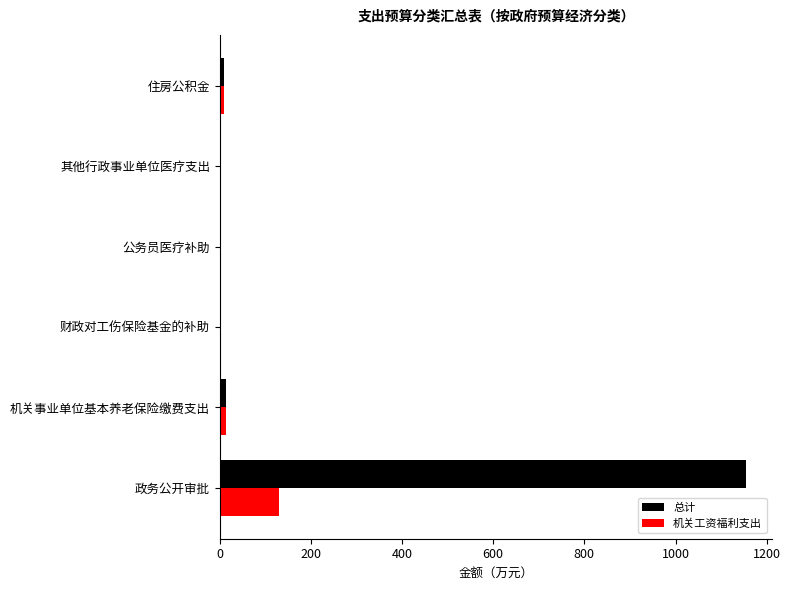

What is the sum of all 机关工资福利支出 values?

156.0